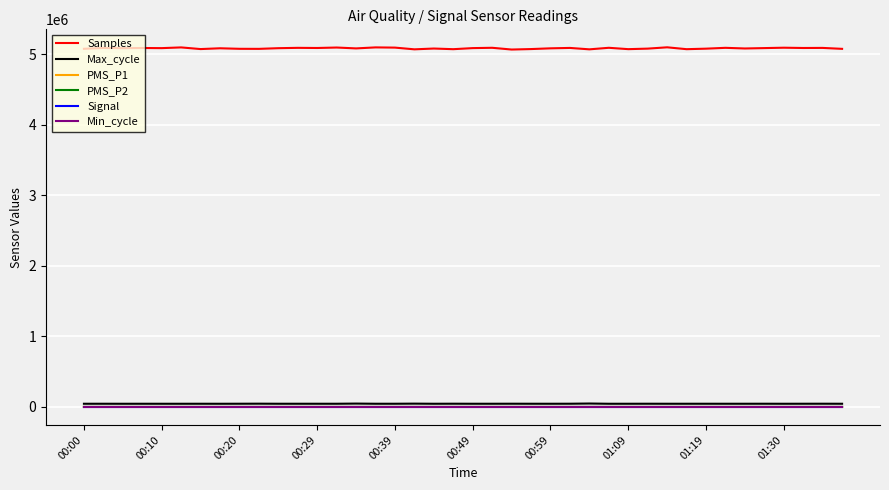

Does the chart have visible grid lines?

Yes